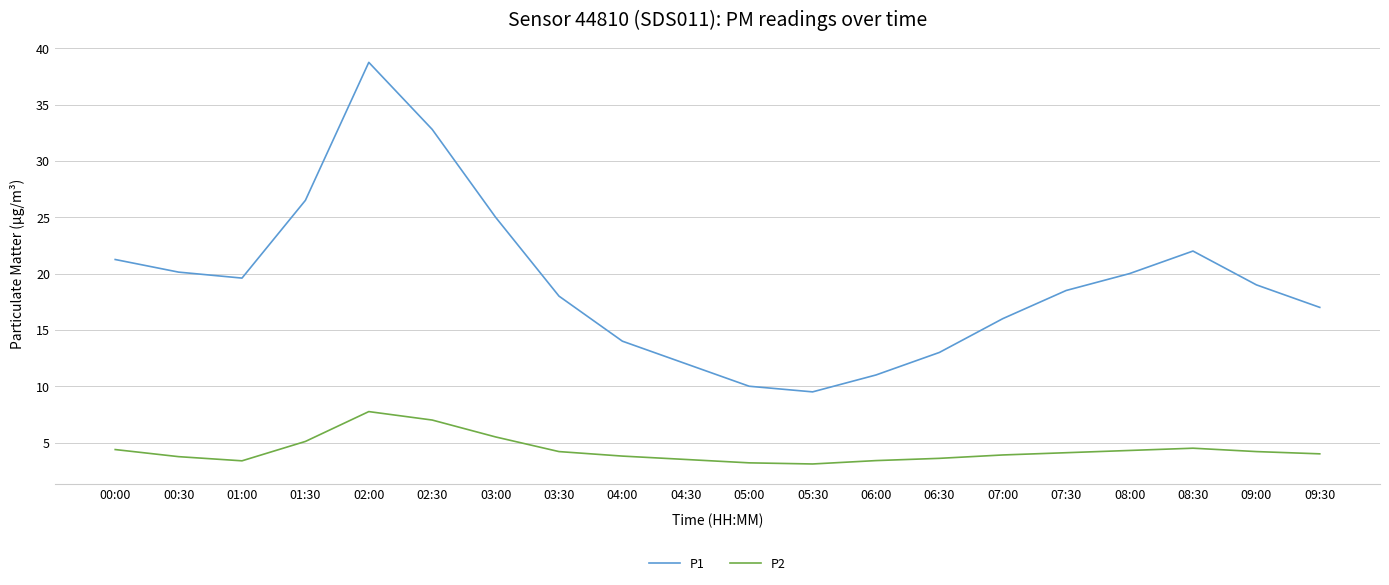

What position from the left is 01:30?

4